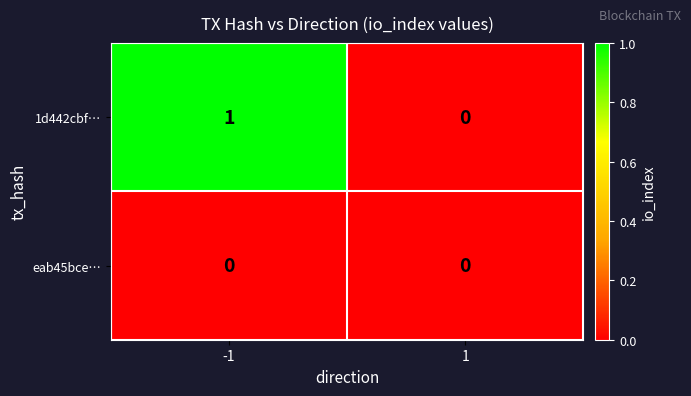

Between -1 and 1, which series saw the biggest shift?

1d442cbf…